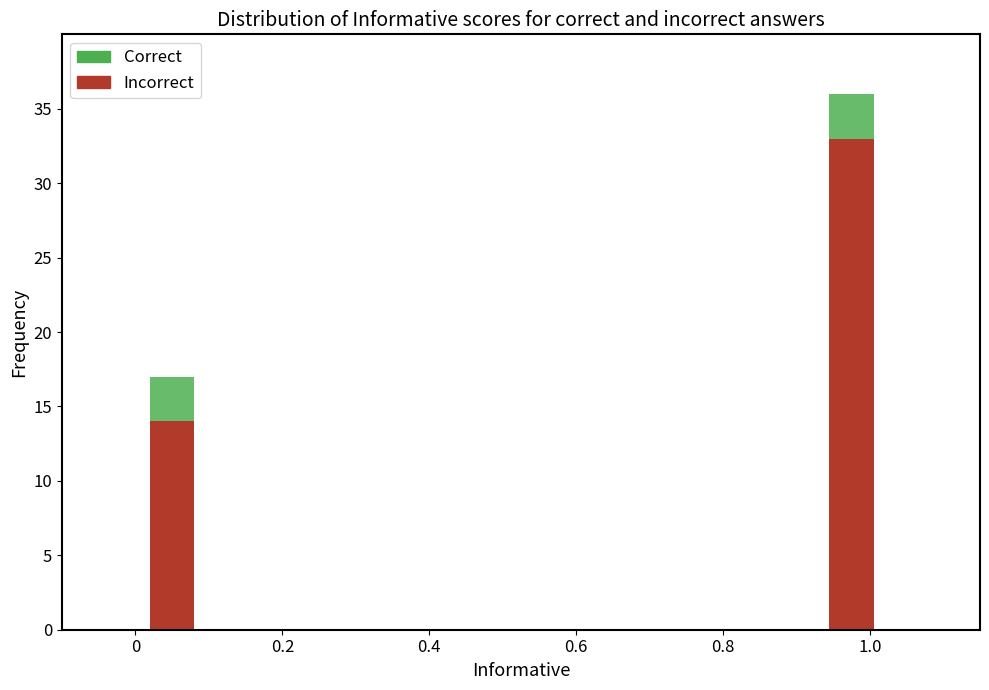

Is it true that Incorrect equals 23 at 0?

False